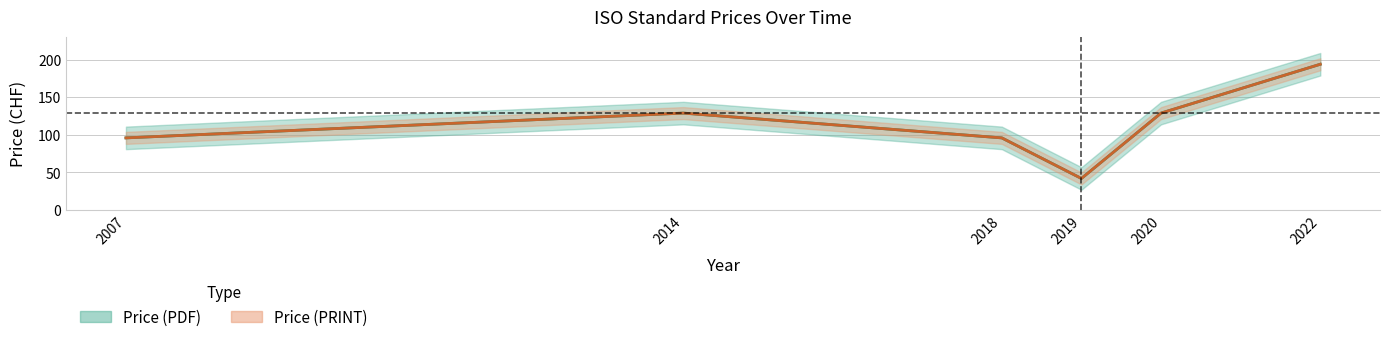

Does the chart have visible grid lines?

Yes